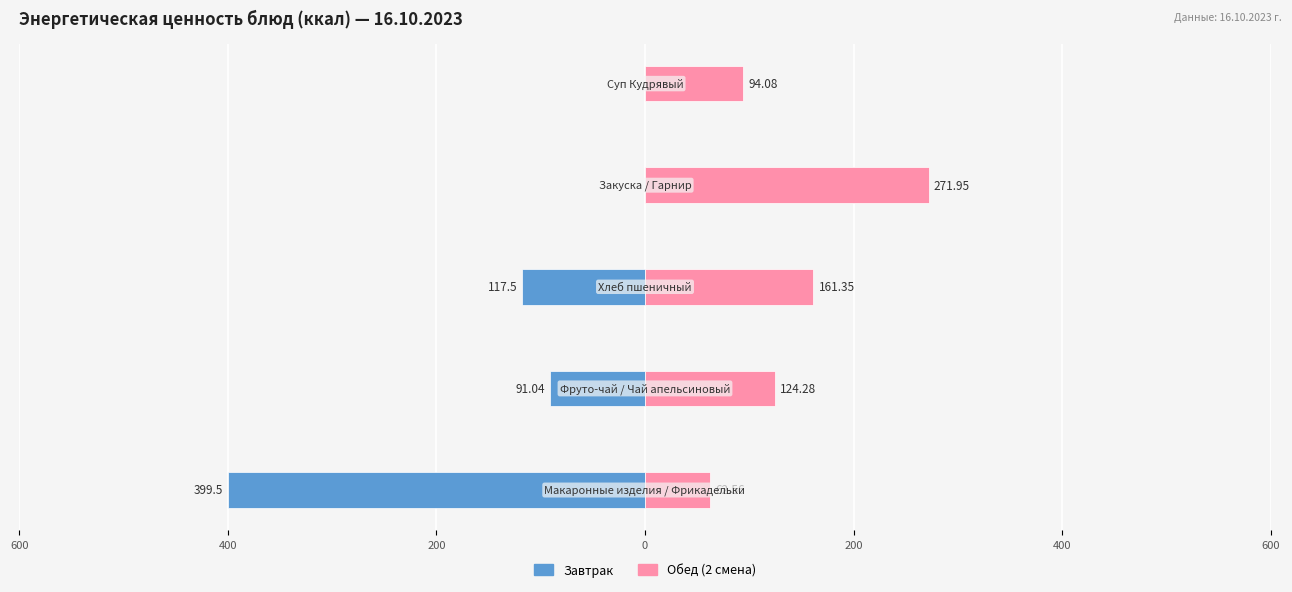

Is it true that Завтрак equals 0.0 at 200?

True